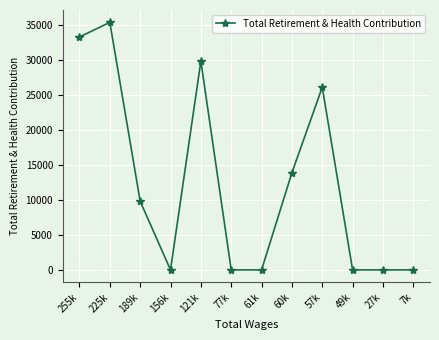

Does the chart have visible grid lines?

Yes